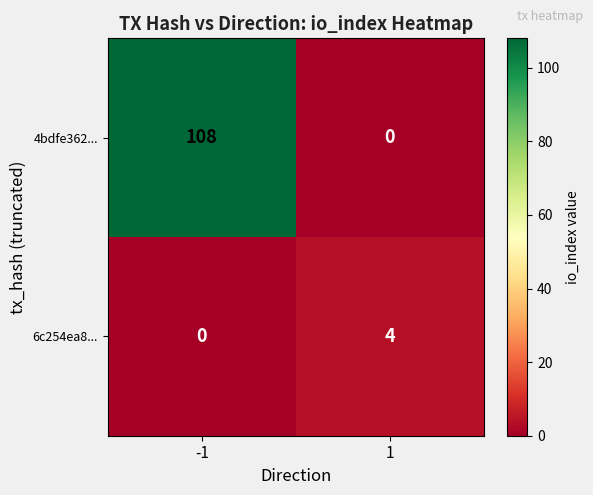

At which category does the chart reach its peak across all series?

-1